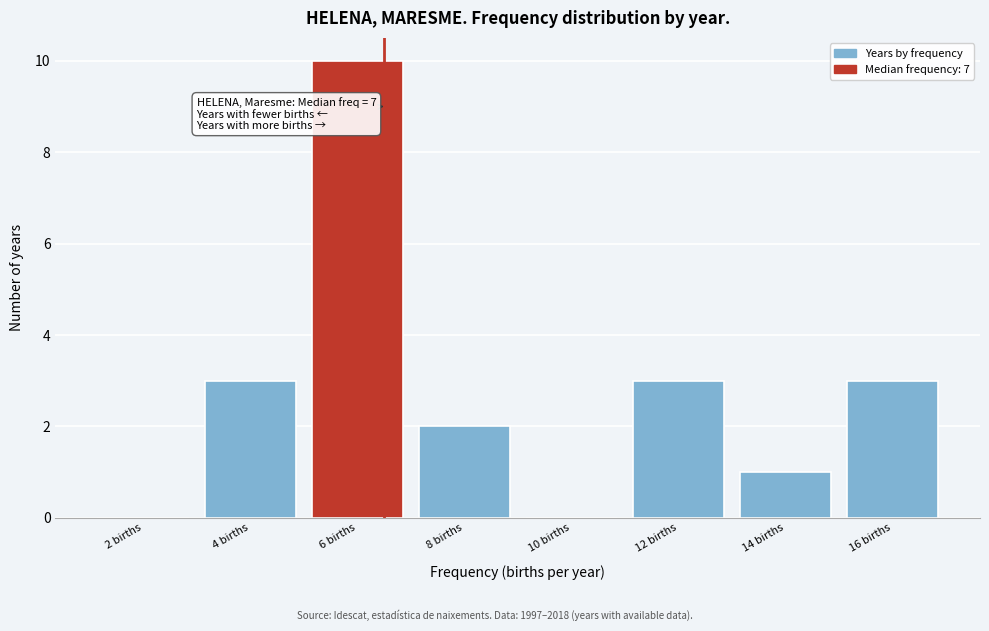

Reading right to left, list all the values displayed in this chart.

16 births=3	14 births=1	12 births=3	10 births=0	8 births=2	6 births=10	4 births=3	2 births=0